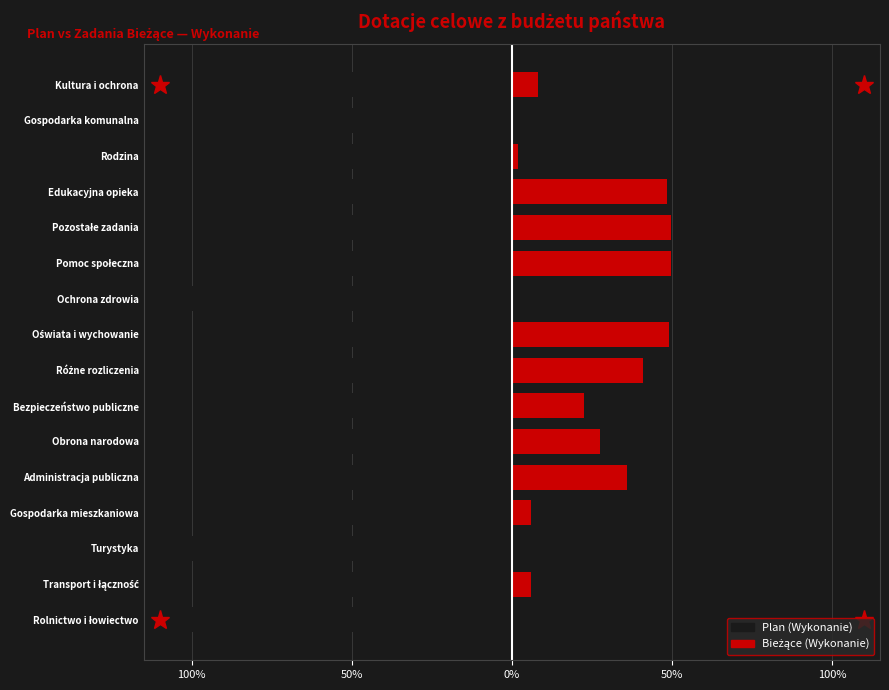

What is the difference between the second highest and minimum values in the Plan (Wykonanie) series?

49.7